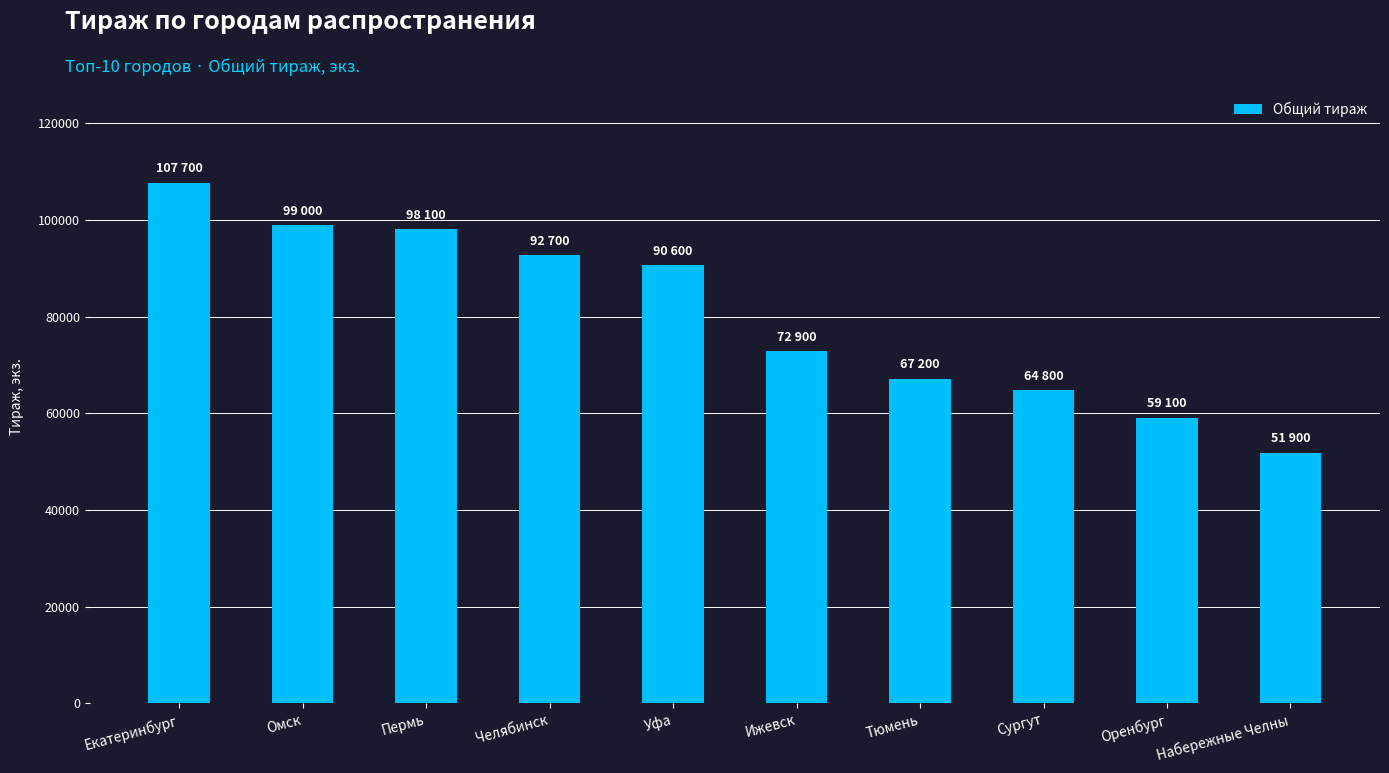

The chart shows a value of 72900 at Ижевск. True or false?

True